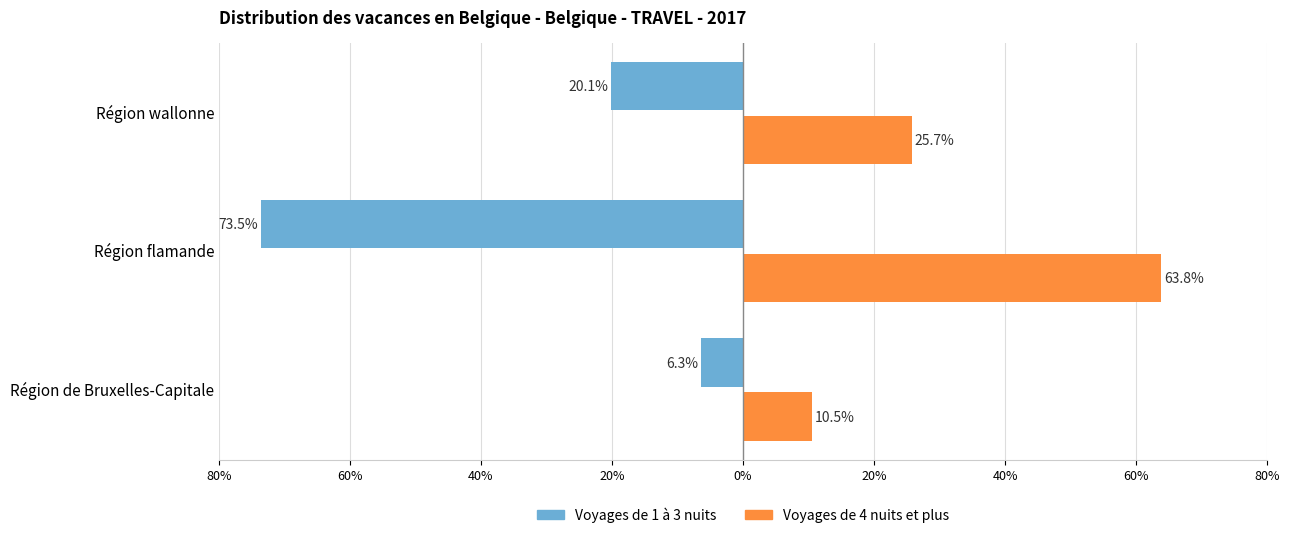

What is the sum of the Voyages de 1 à 3 nuits values at Région wallonne and Région de Bruxelles-Capitale?

0.3